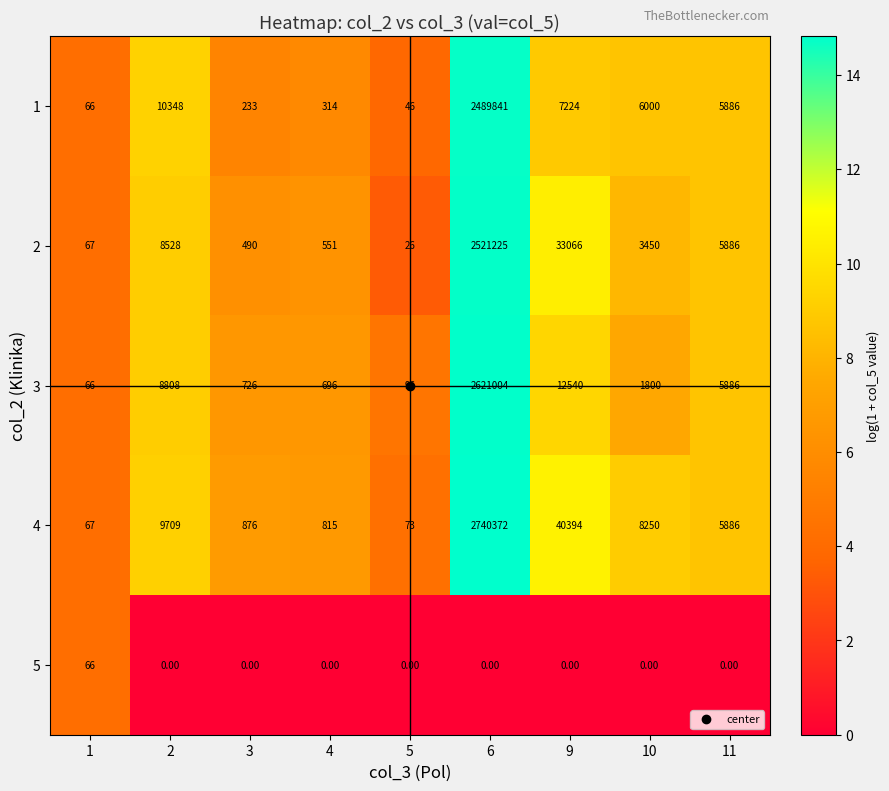

Rank the series at 2 from highest to lowest value.

1, 4, 3, 2, 5